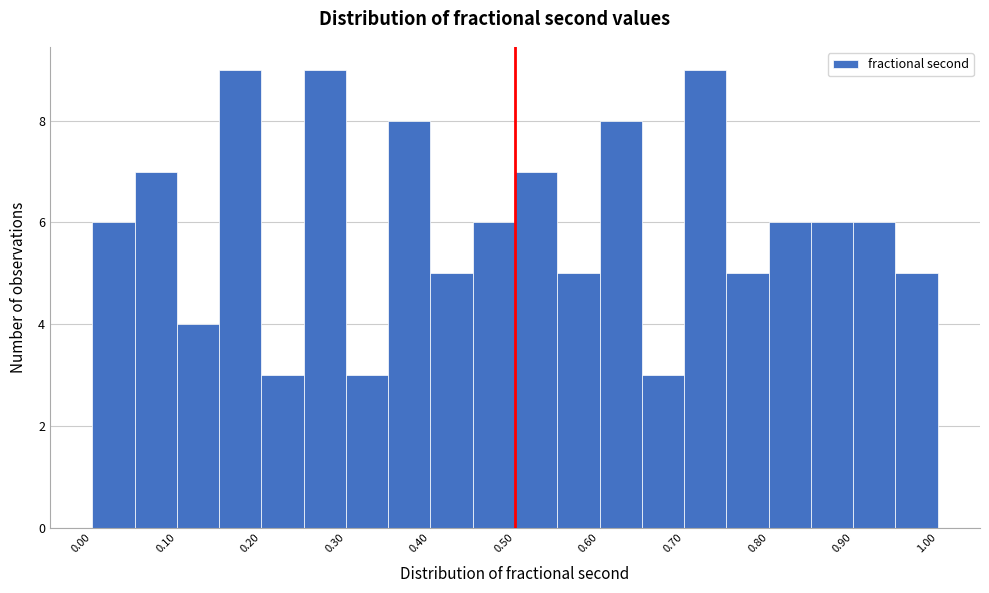

Reading left to right, transcribe this chart: for each bar, give the range it covers on the x-axis and its height. The values are not printed on the chart, so give them approximately, as read against the axis.

0.00 to 0.05: 6
0.05 to 0.10: 7
0.10 to 0.15: 4
0.15 to 0.20: 9
0.20 to 0.25: 3
0.25 to 0.30: 9
0.30 to 0.35: 3
0.35 to 0.40: 8
0.40 to 0.45: 5
0.45 to 0.50: 6
0.50 to 0.55: 7
0.55 to 0.60: 5
0.60 to 0.65: 8
0.65 to 0.70: 3
0.70 to 0.75: 9
0.75 to 0.80: 5
0.80 to 0.85: 6
0.85 to 0.90: 6
0.90 to 0.95: 6
0.95 to 1.00: 5